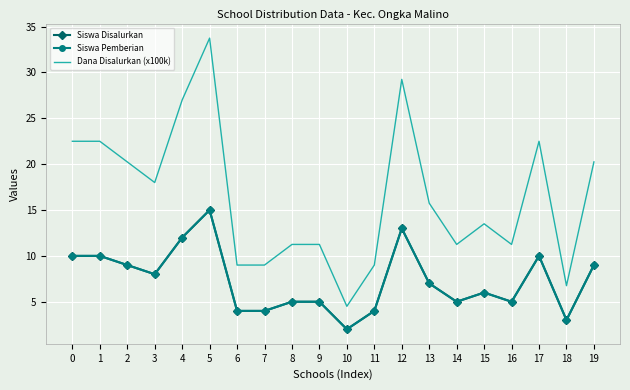

What is the total value across all series at 8?

21.2